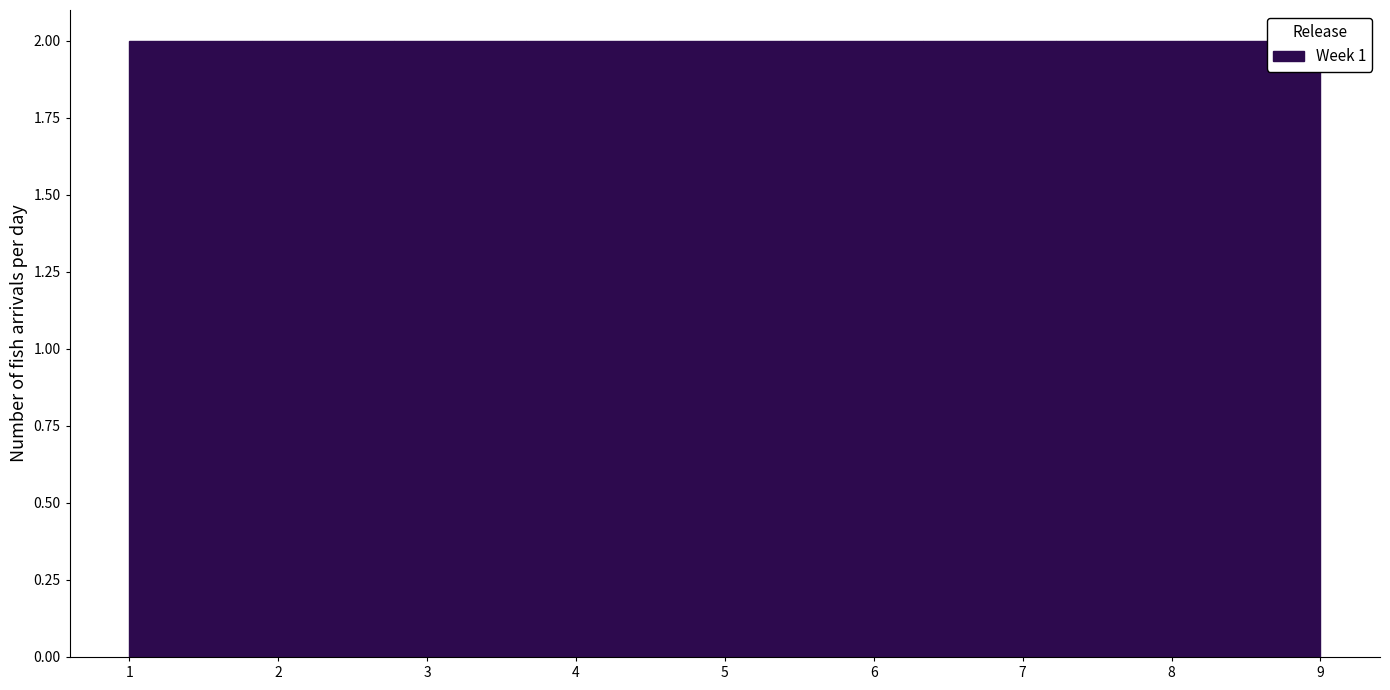

What is the height of the bar covering 5.4 to 6.3 on the x-axis? Neither the bar edges nor the heights are printed on the chart, so give them approximately, as read against the axes.

2